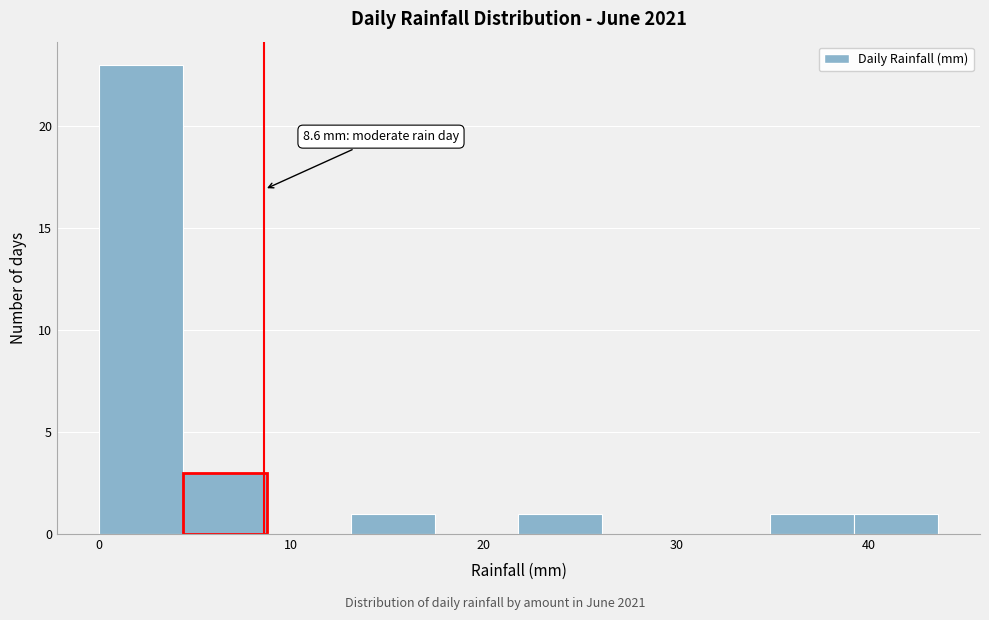

Which range on the x-axis has the tallest bar?

0 to 4